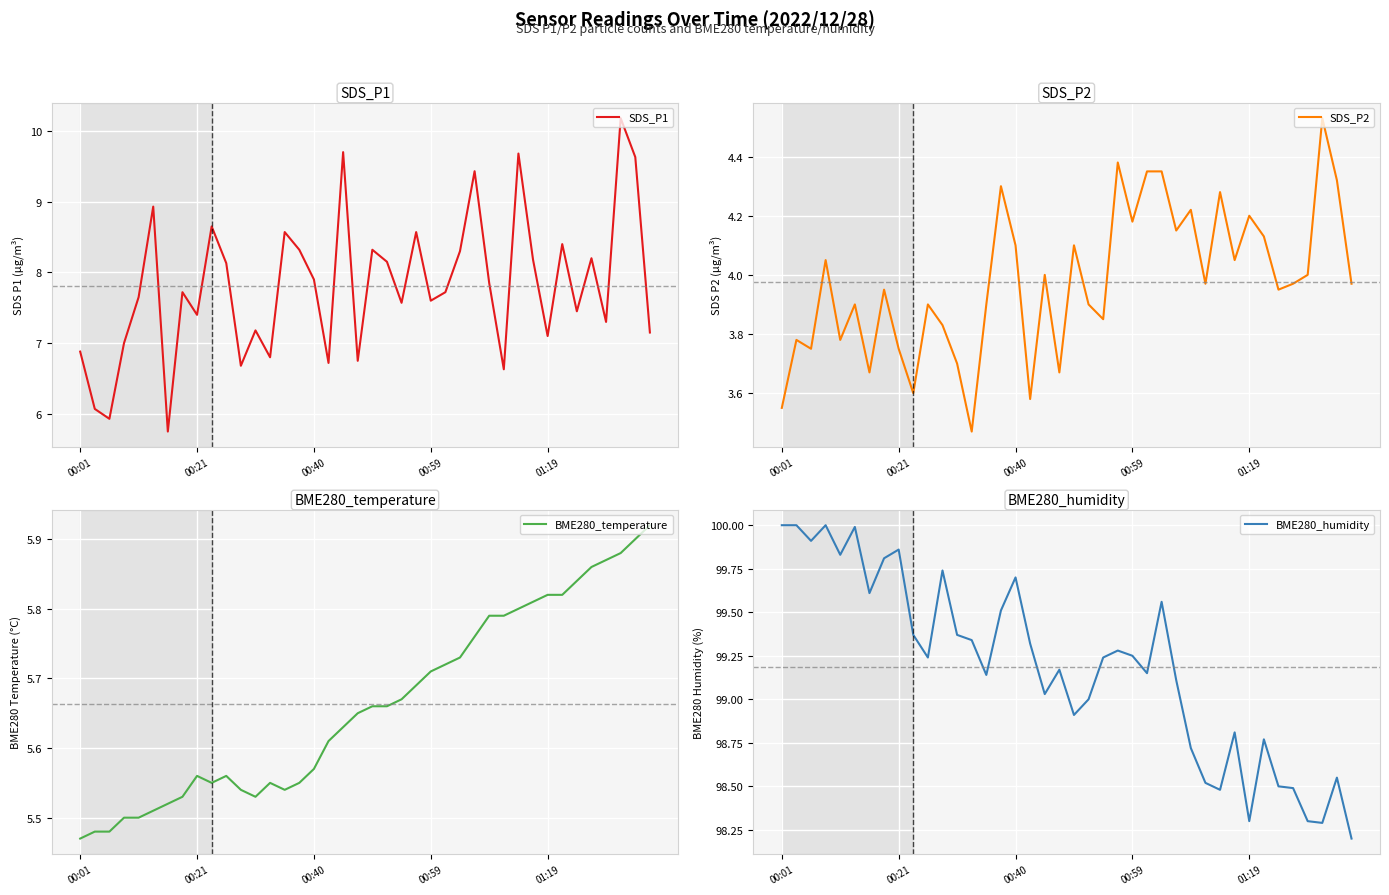

Count the number of categories in the chart.

40